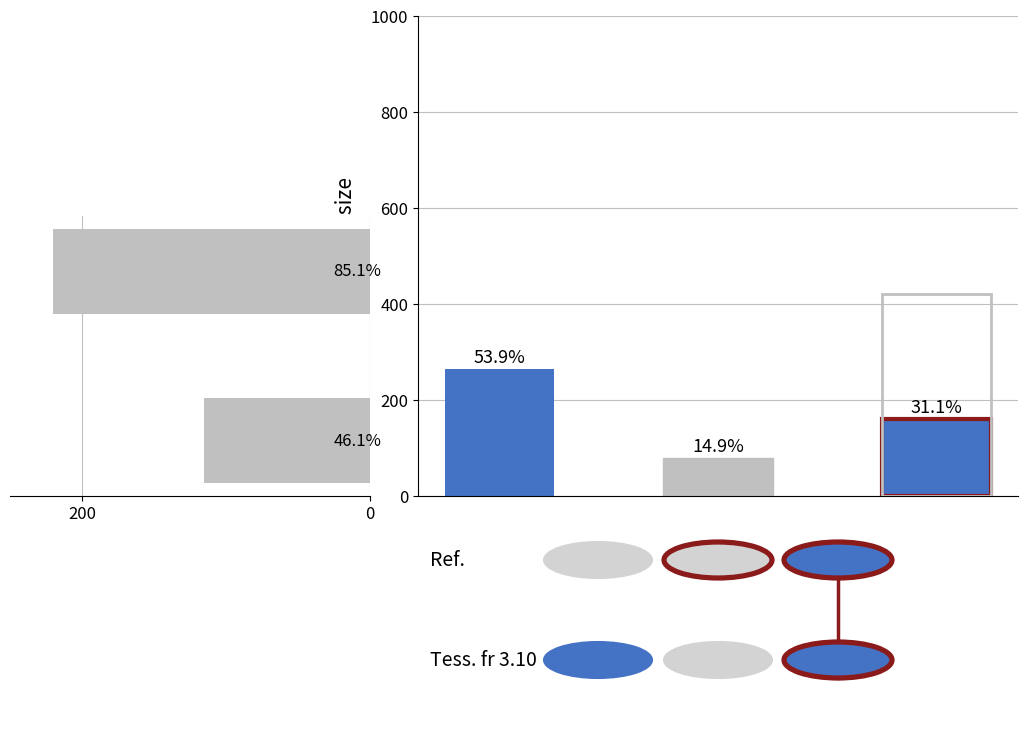

Does the chart contain any negative values?

No